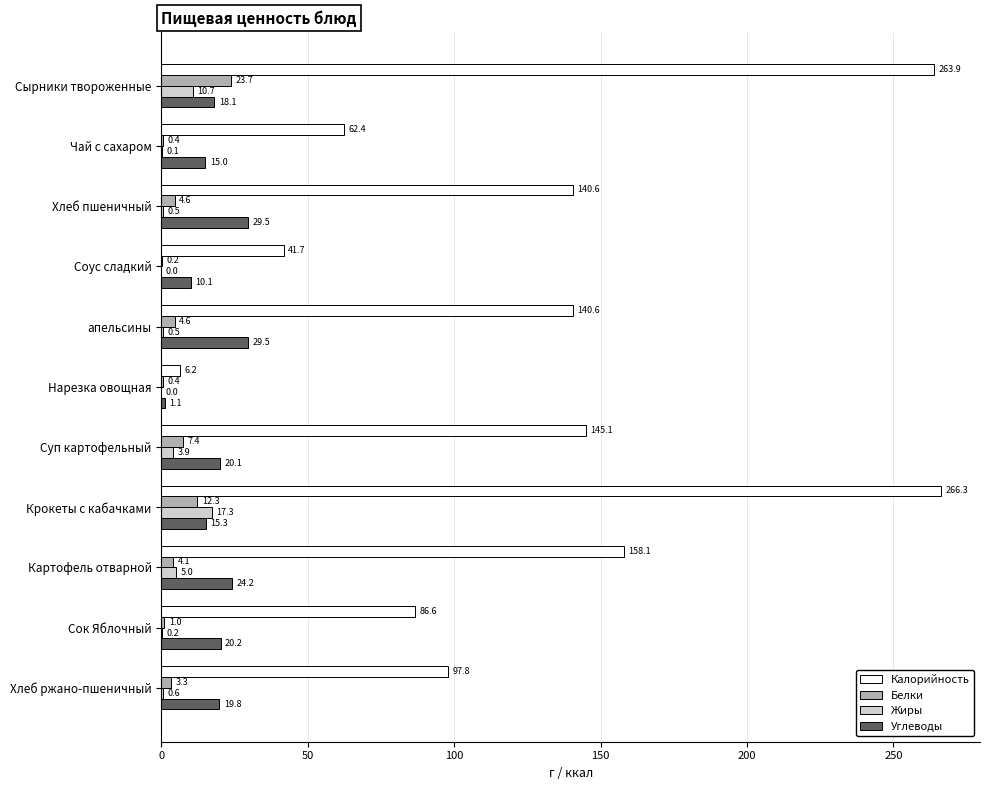

Which category has the highest value in the Жиры series?

Крокеты с кабачками